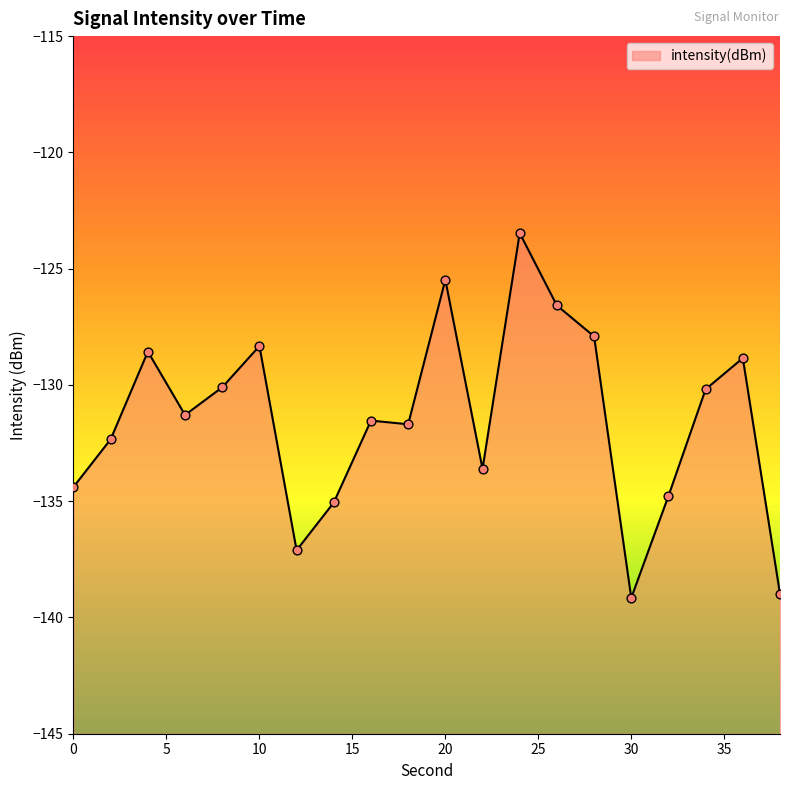

What is the change in value from 18 to 26?

+5.1